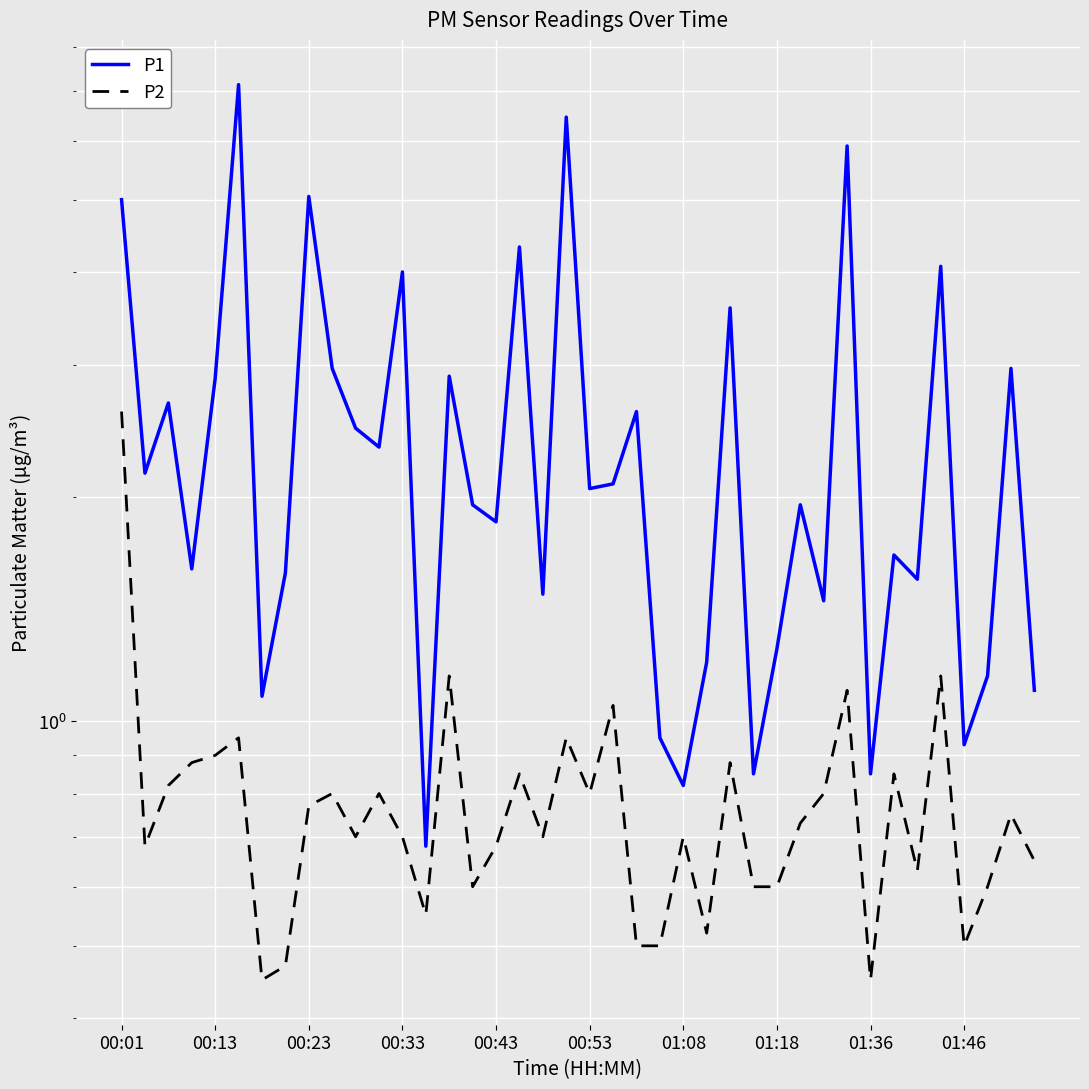

What are all the series names shown in the legend?

P1, P2